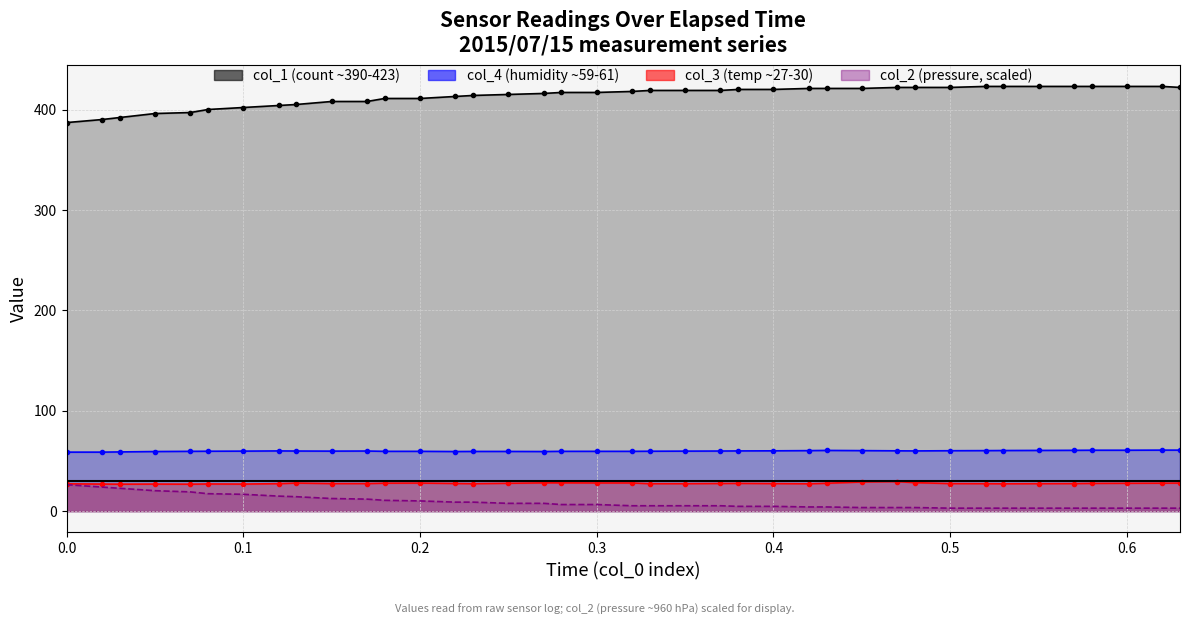

The value of col_2 (scaled) at 22 is 8.6. True or false?

False